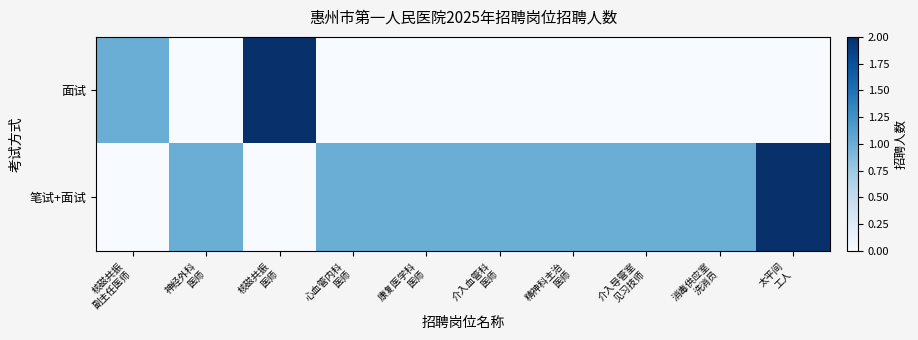

At which category is the sum across all series the highest?

核磁共振
医师